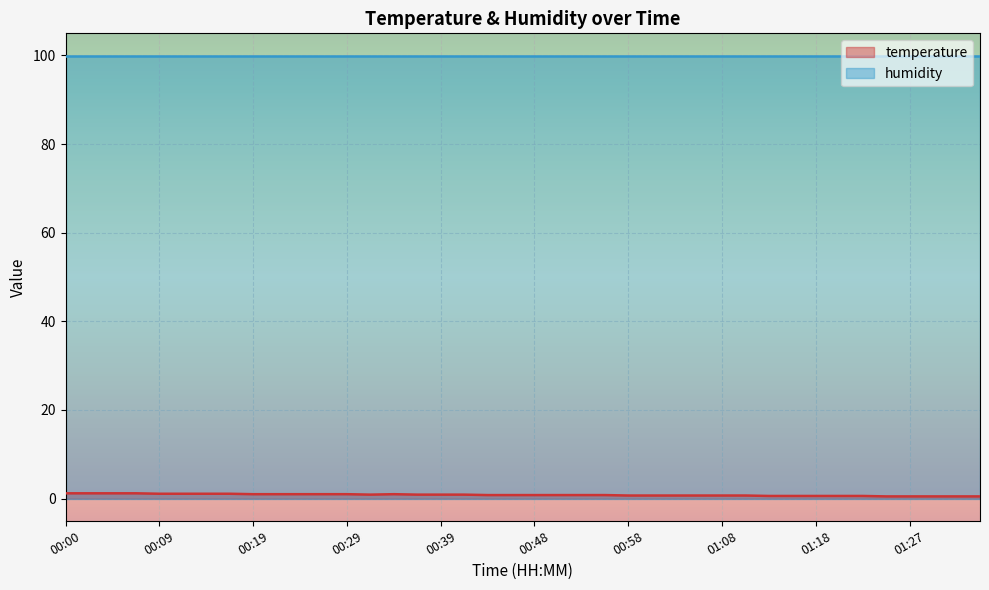

At which label is the value closest to 0?

01:25